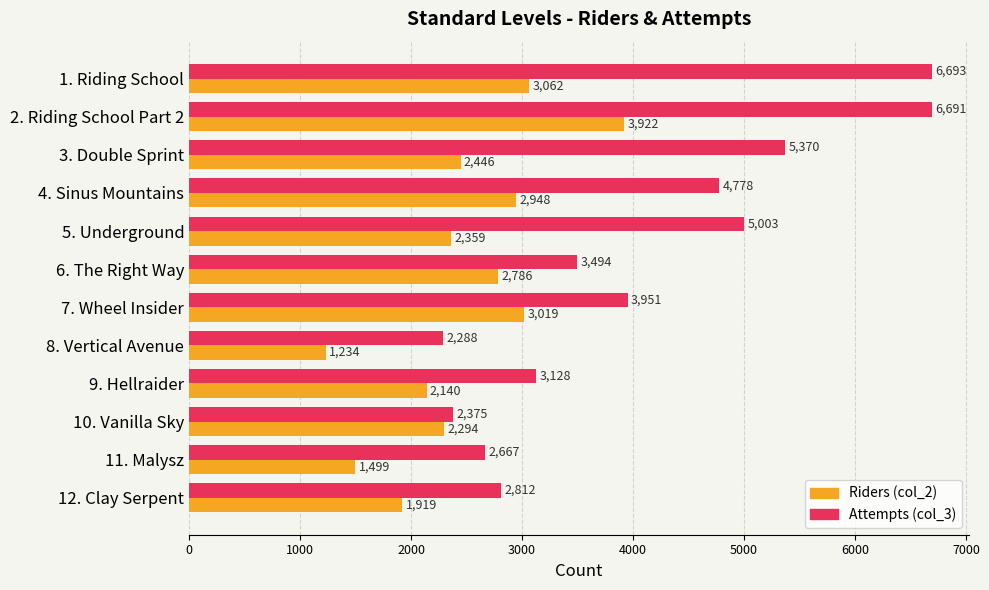

True or false: Attempts (col_3) has a value of 4778 at 4. Sinus Mountains.

True